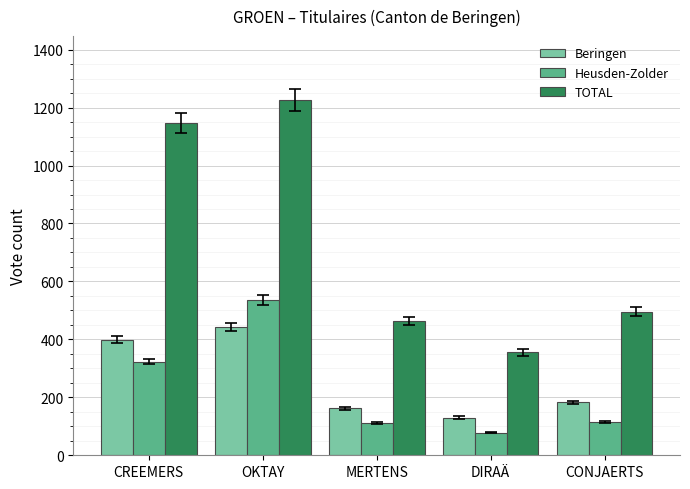

What is the label of the 3rd bar from the right?

MERTENS